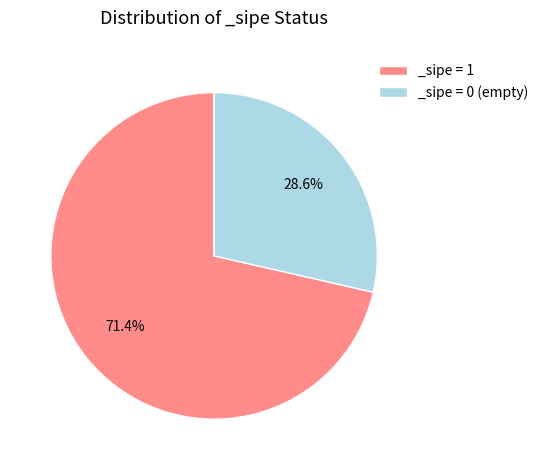

Is there a majority slice in this chart?

Yes